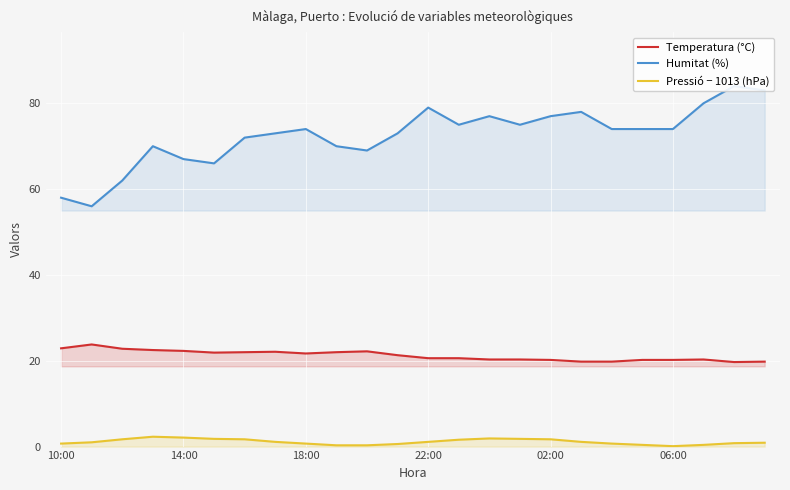

What is the lowest value of the Temperatura (°C) series?

19.7